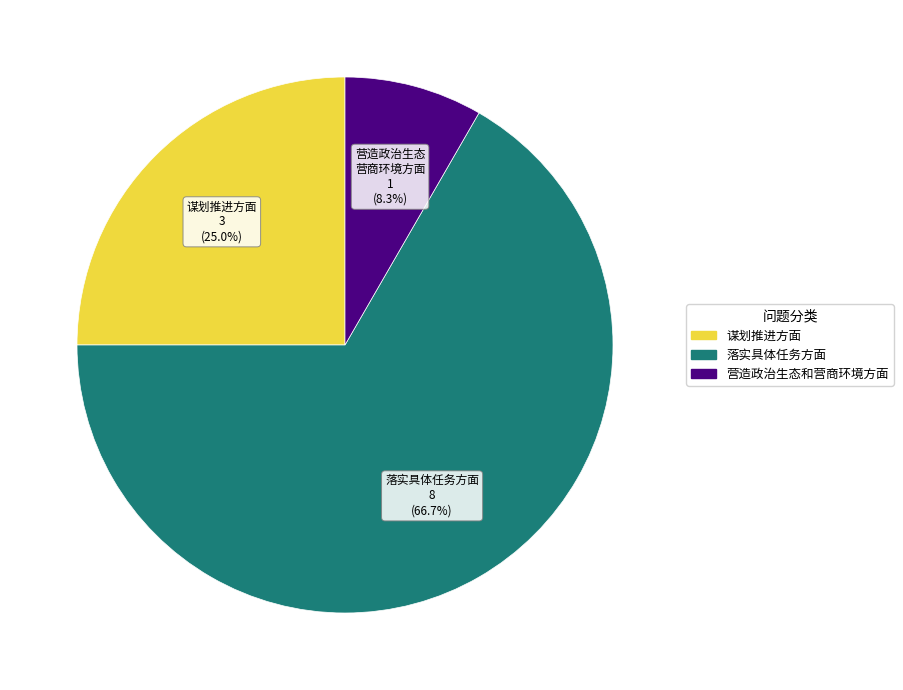

What is the majority slice?

落实具体任务方面